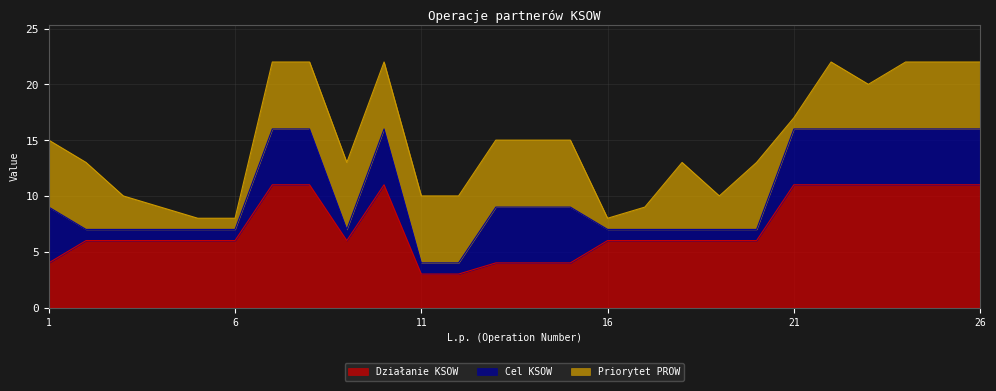

At which category is the sum across all series the highest?

7